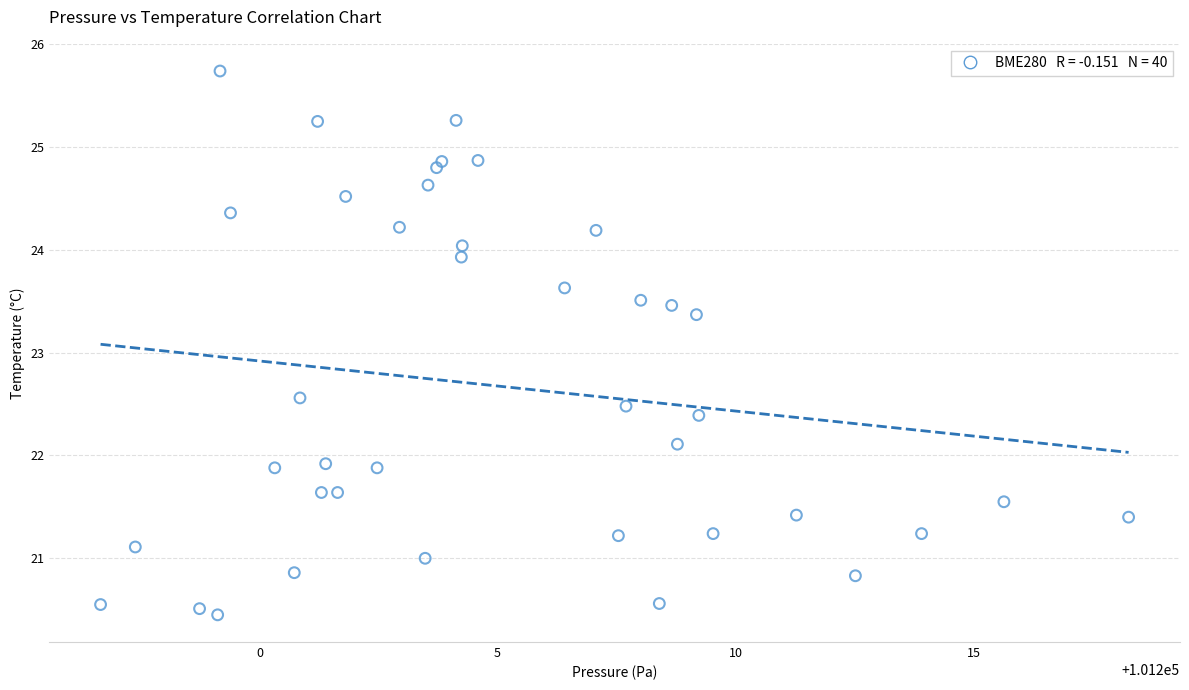

What is the range of X values (max minus min)?

21.6